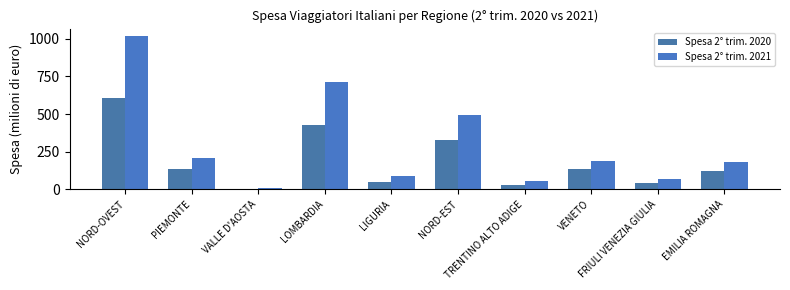

What is the approximate value of Spesa 2° trim. 2021 at LIGURIA?

87.5